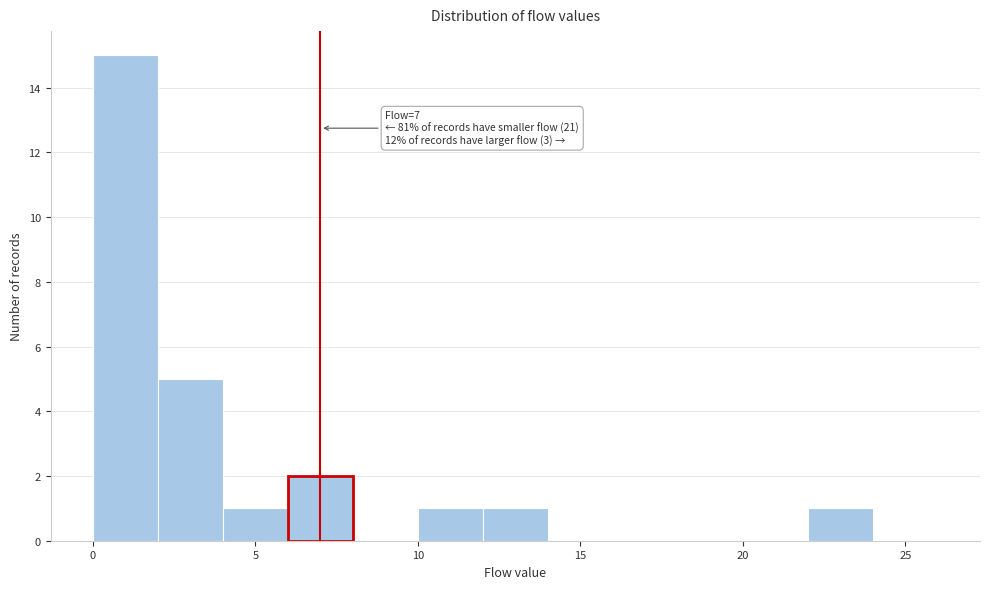

Which range on the x-axis has the tallest bar?

0 to 2